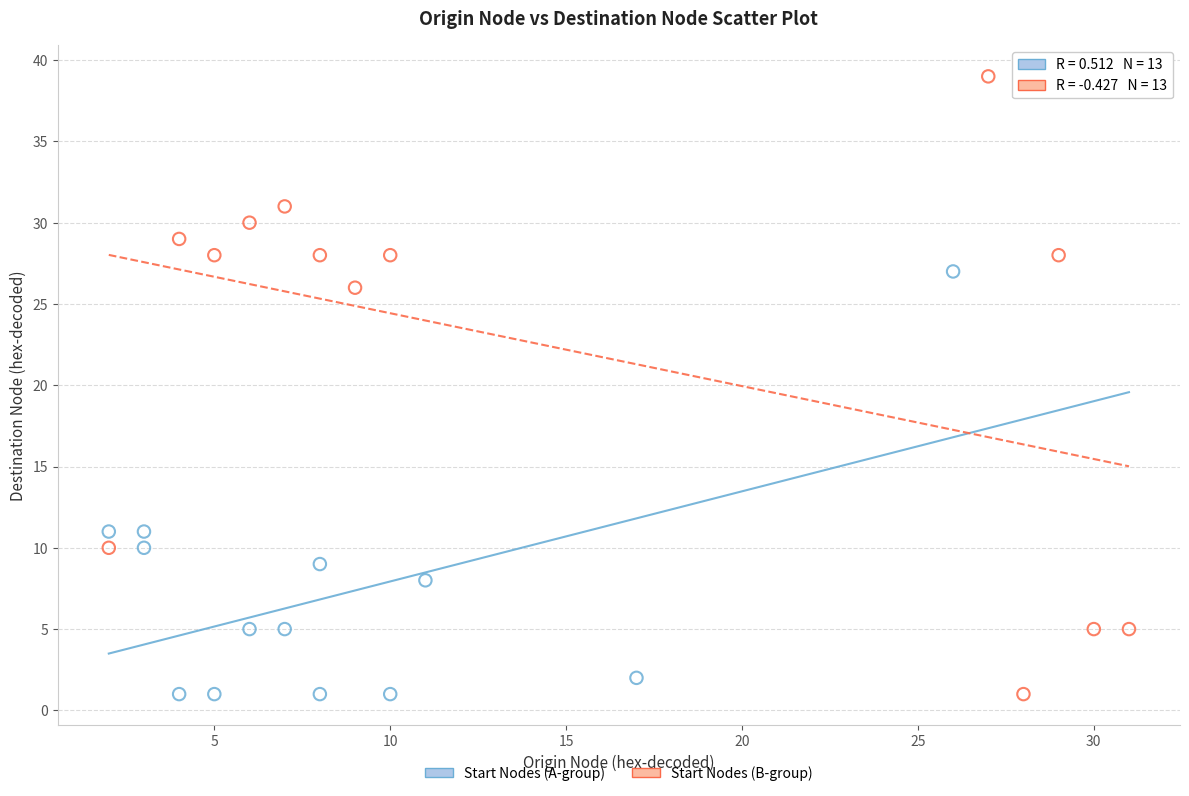

What are all the series names shown in the legend?

Start Nodes (A-group), Start Nodes (B-group)